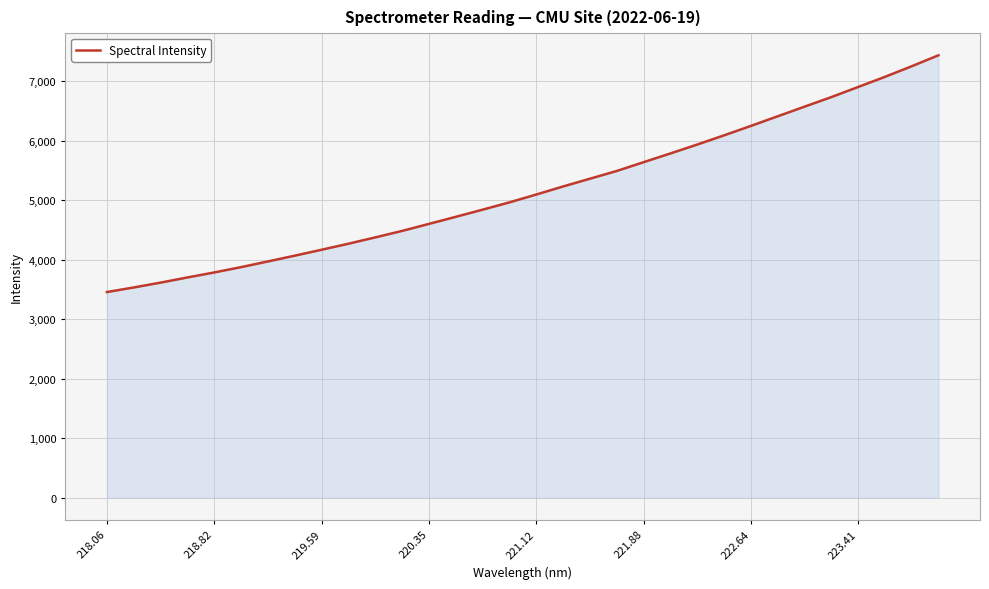

What is the greatest value displayed?

7437.7